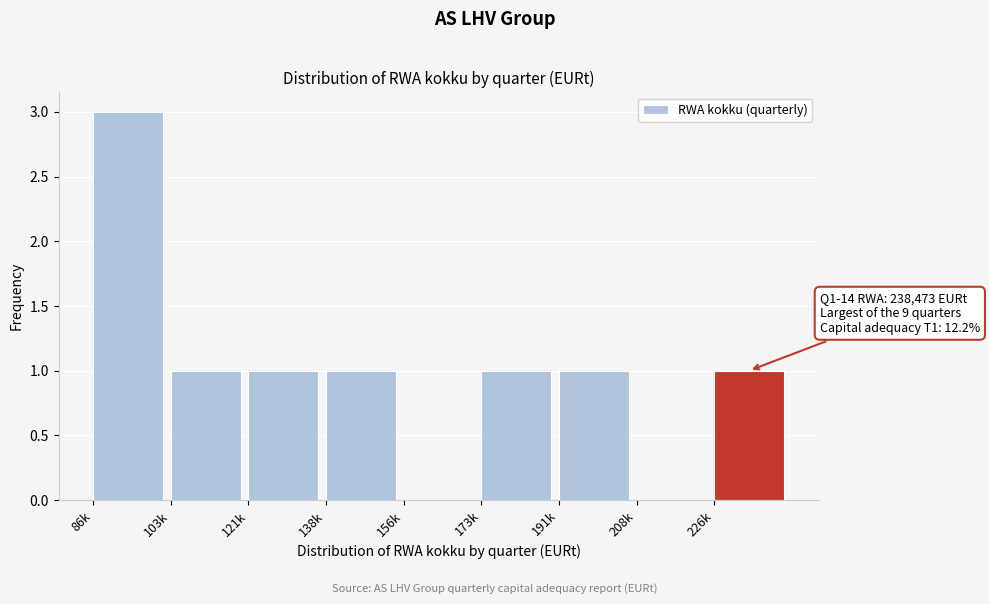

Reading left to right, extract all data points from this chart.

86k=3	103k=1	121k=1	138k=1	156k=0	173k=1	191k=1	208k=0	226k=1